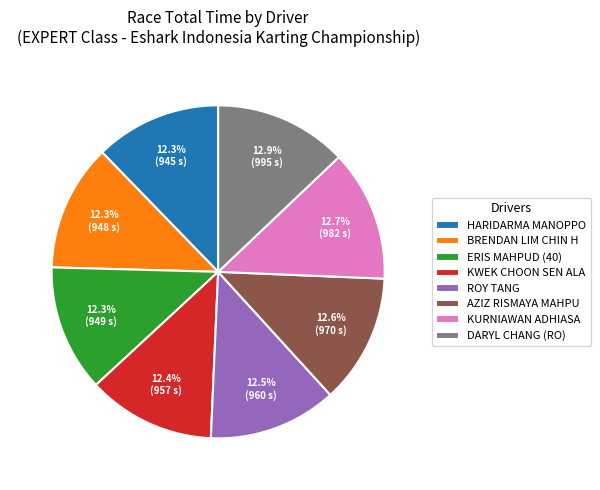

Which has a higher value, HARIDARMA MANOPPO or DARYL CHANG (RO)?

DARYL CHANG (RO)